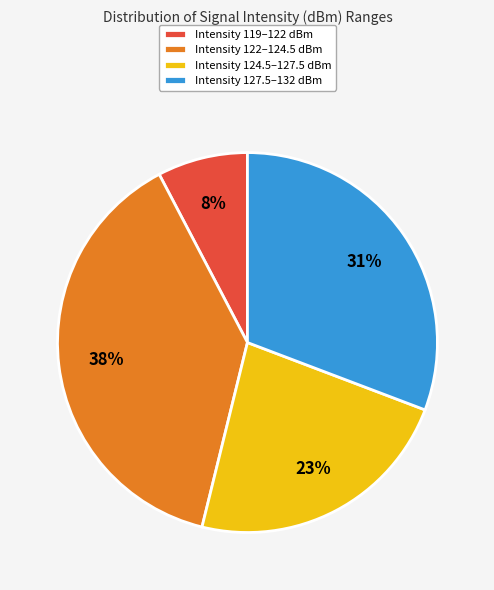

Which category has the smallest portion of the pie?

Intensity 119–122 dBm